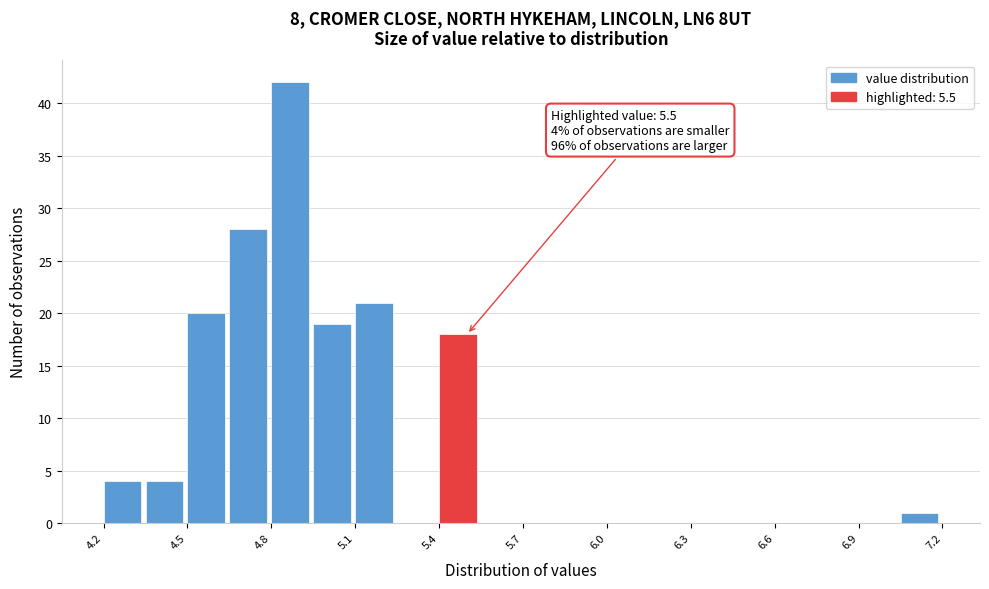

Around what value on the x-axis is the tallest bar? Give the approximate position of its centre, as read against the axis.

4.85